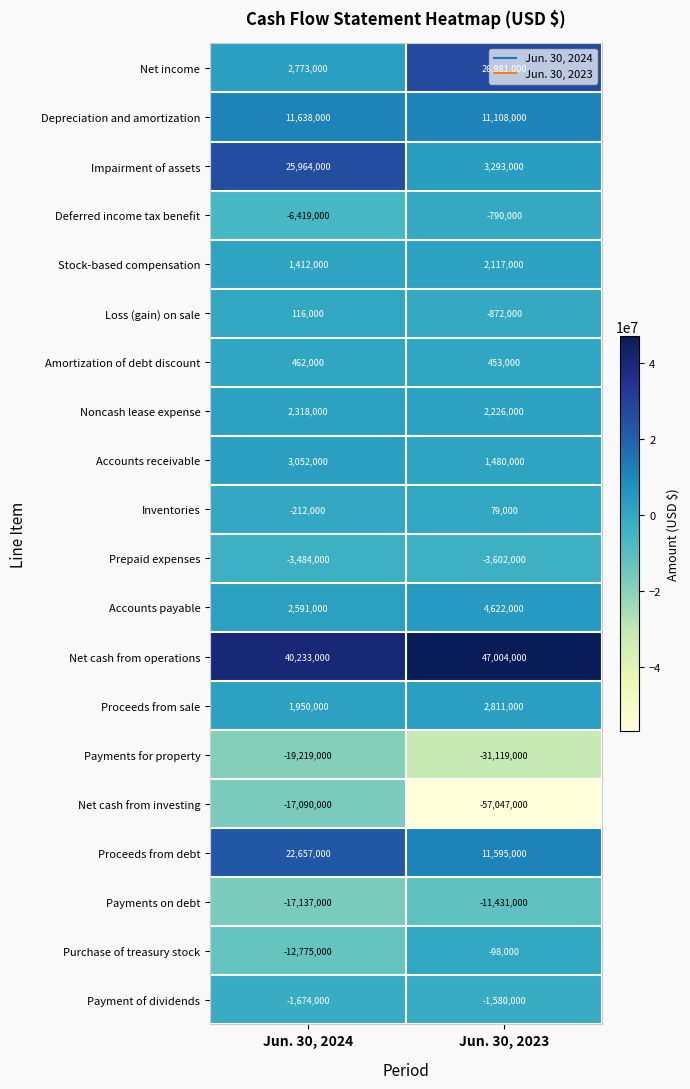

What is the sum of all Noncash lease expense values?

4544000